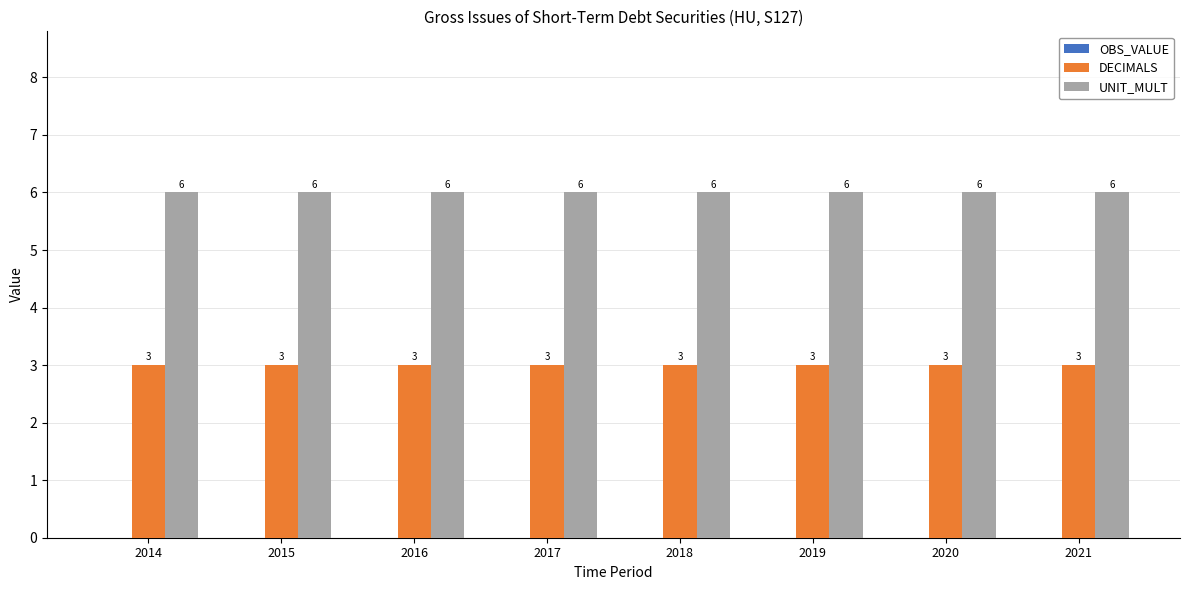

What is the greatest value displayed?

6